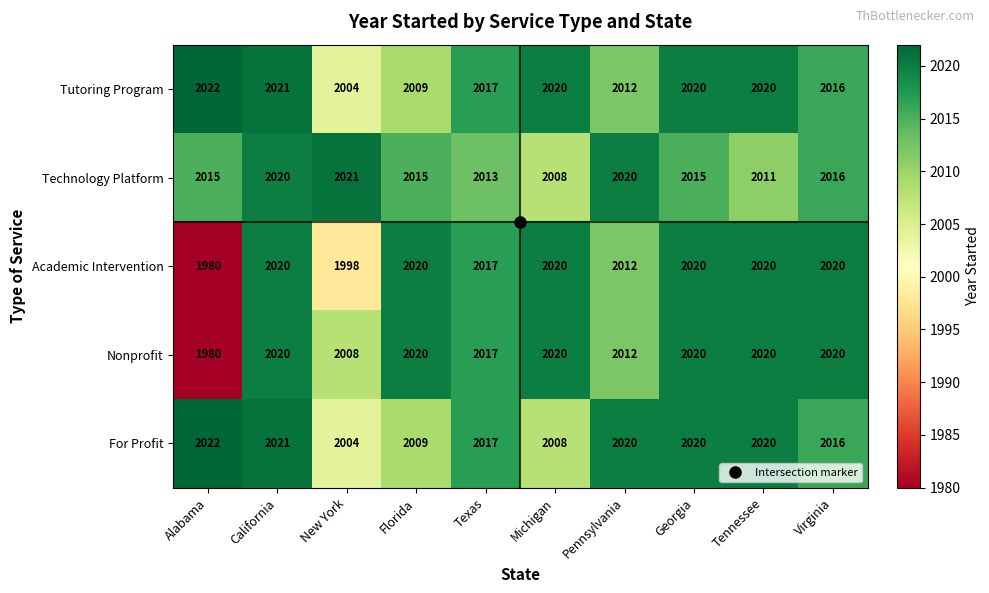

Is it true that For Profit equals 760 at Texas?

False